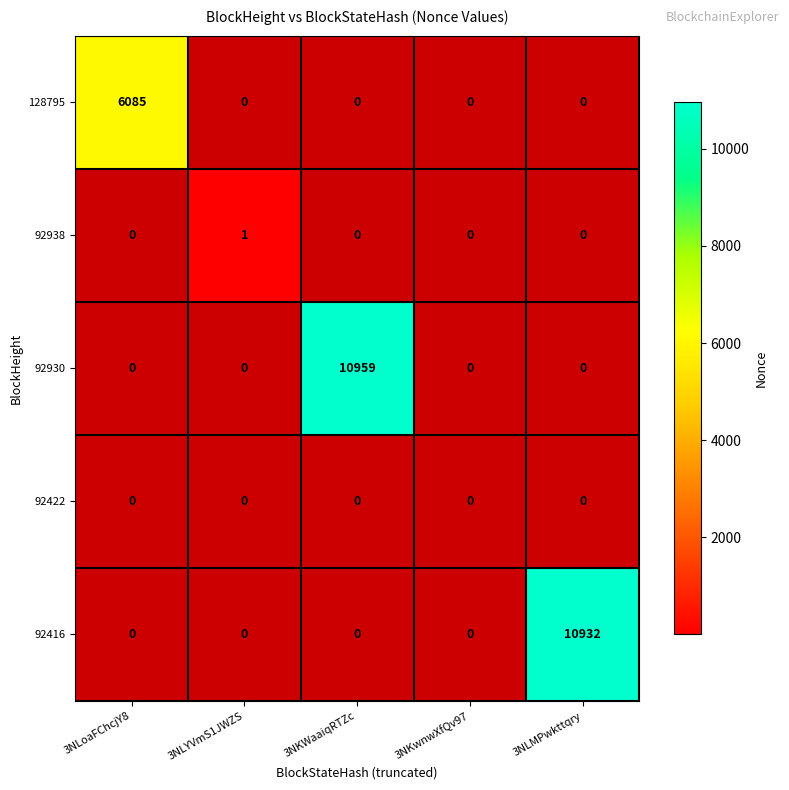

How many values in 128795 are above zero?

1